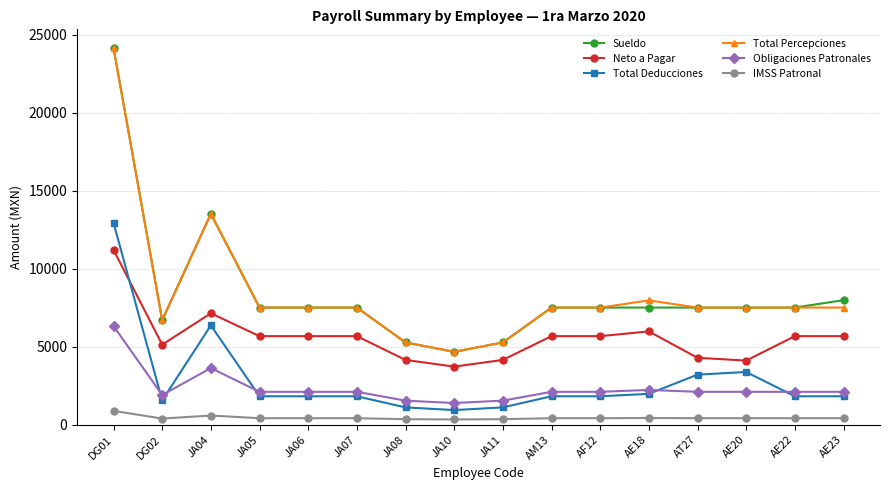

True or false: Neto a Pagar has more than 0 interior local peaks.

True